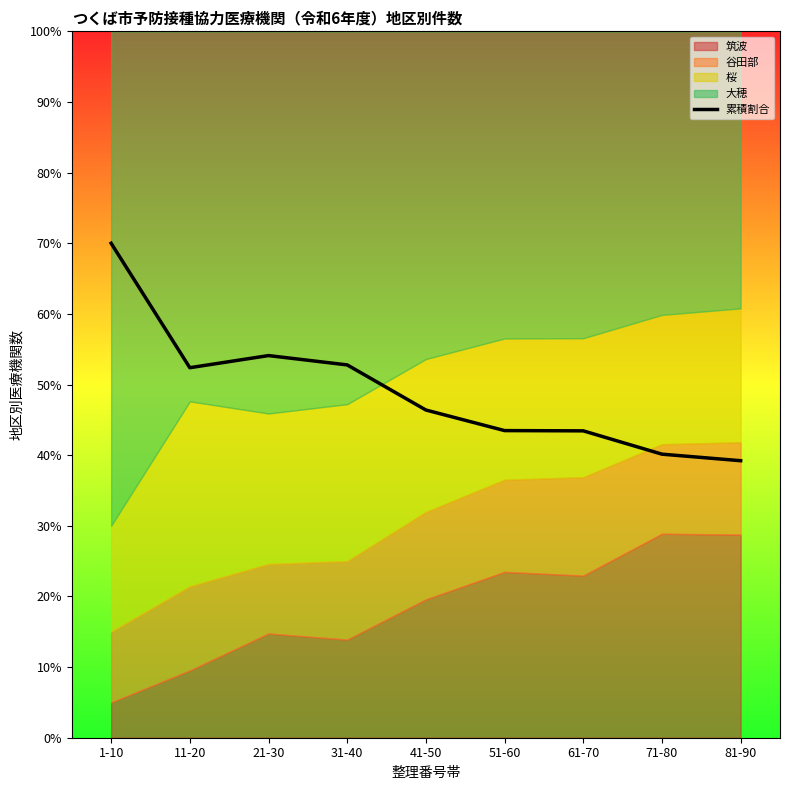

Rank the categories by value from highest to lowest.

1-10, 21-30, 31-40, 11-20, 41-50, 51-60, 61-70, 71-80, 81-90